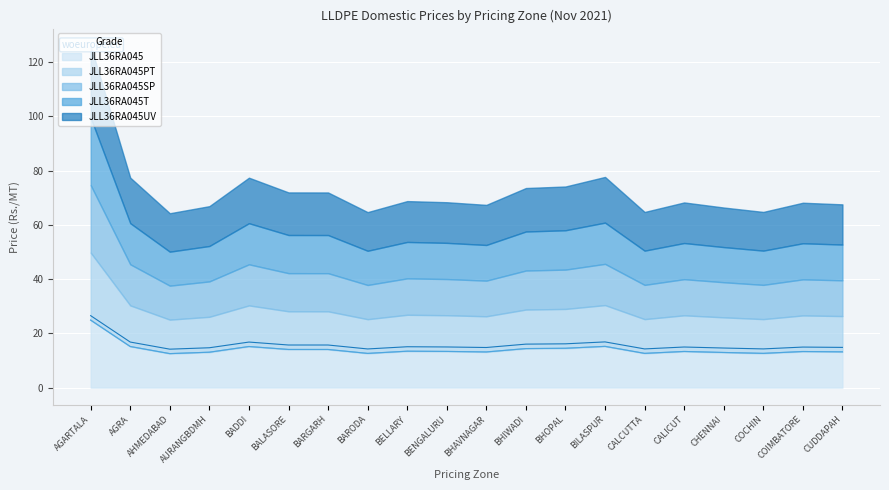

True or false: JLL36RA045PT has a value of 23.9 at AGRA.

False